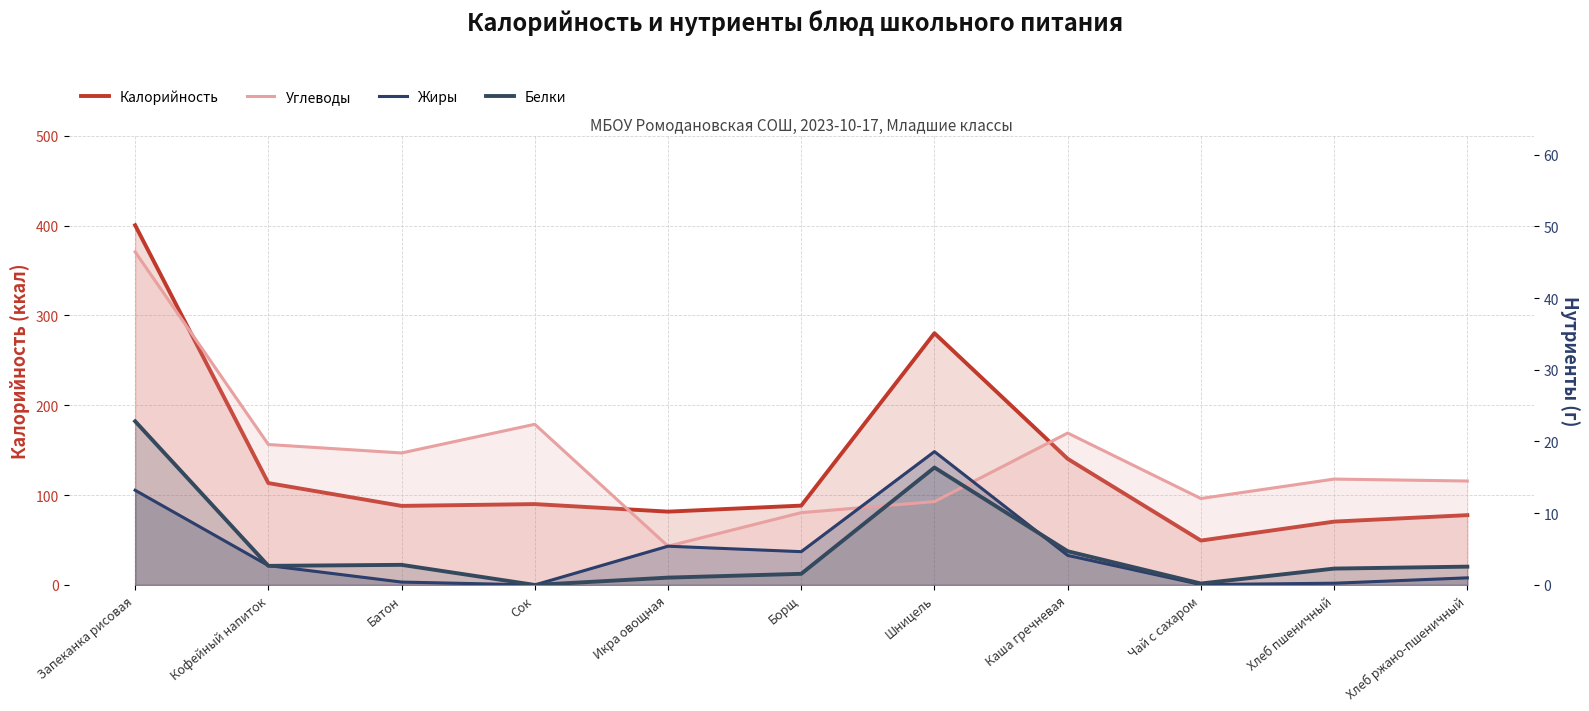

Reading right to left, what are all the values shown in this chart?

Калорийность: 77.7	70.5	49.4	140.4	280.3	88.3	81.6	90.0	88.0	113.4	400.5
Углеводы: 14.5	14.8	12.1	21.2	11.6	10.1	5.4	22.4	18.4	19.6	46.4
Жиры: 1.0	0.2	0.1	4.1	18.6	4.6	5.4	0.0	0.4	2.7	13.2
Белки: 2.5	2.3	0.2	4.7	16.4	1.6	1.0	0.0	2.8	2.7	22.8